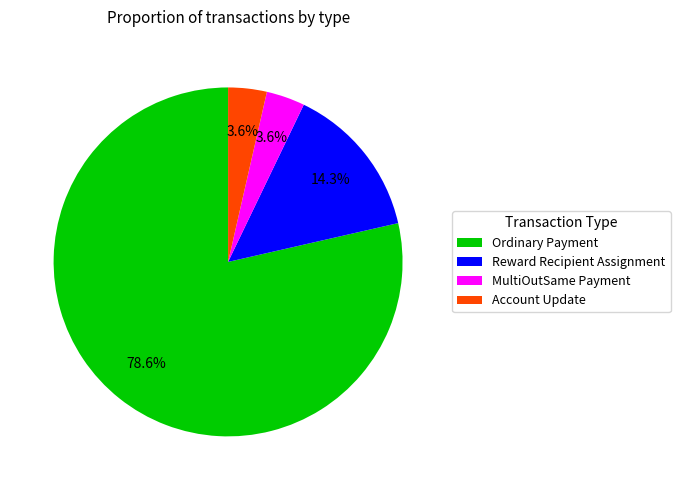

Approximately how many times larger is the value at Account Update compared to Reward Recipient Assignment?

0.3